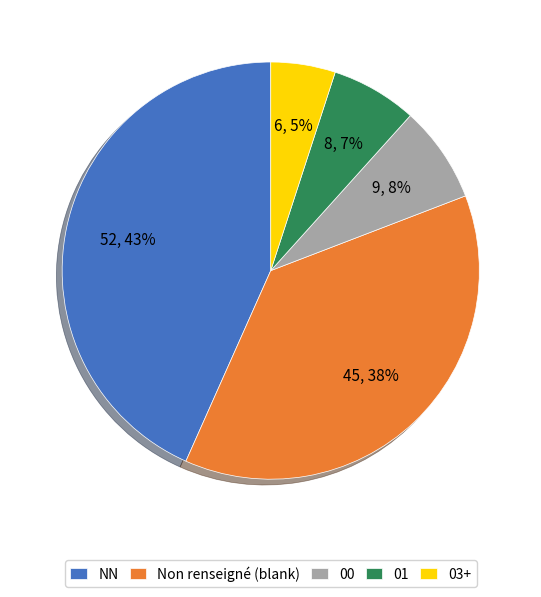

To the nearest percent, what percentage of the pie is 01?

7%